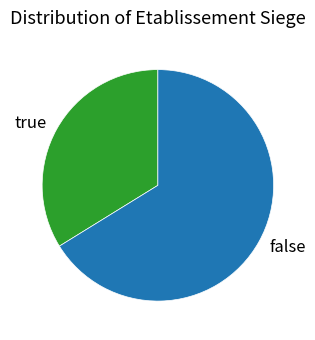

Rank the categories by value from lowest to highest.

true, false